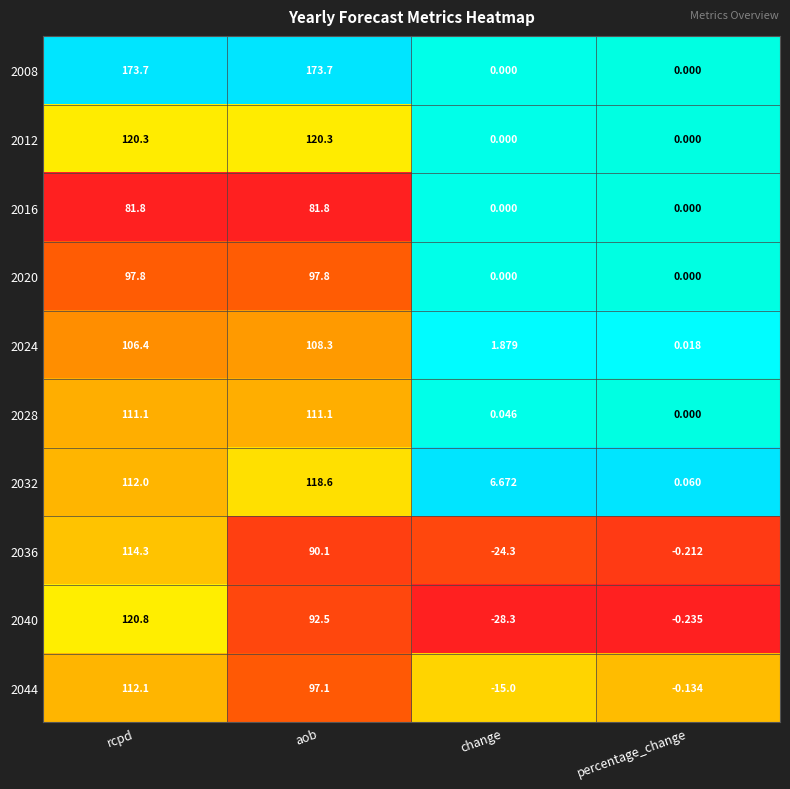

What is the greatest value displayed?

173.7